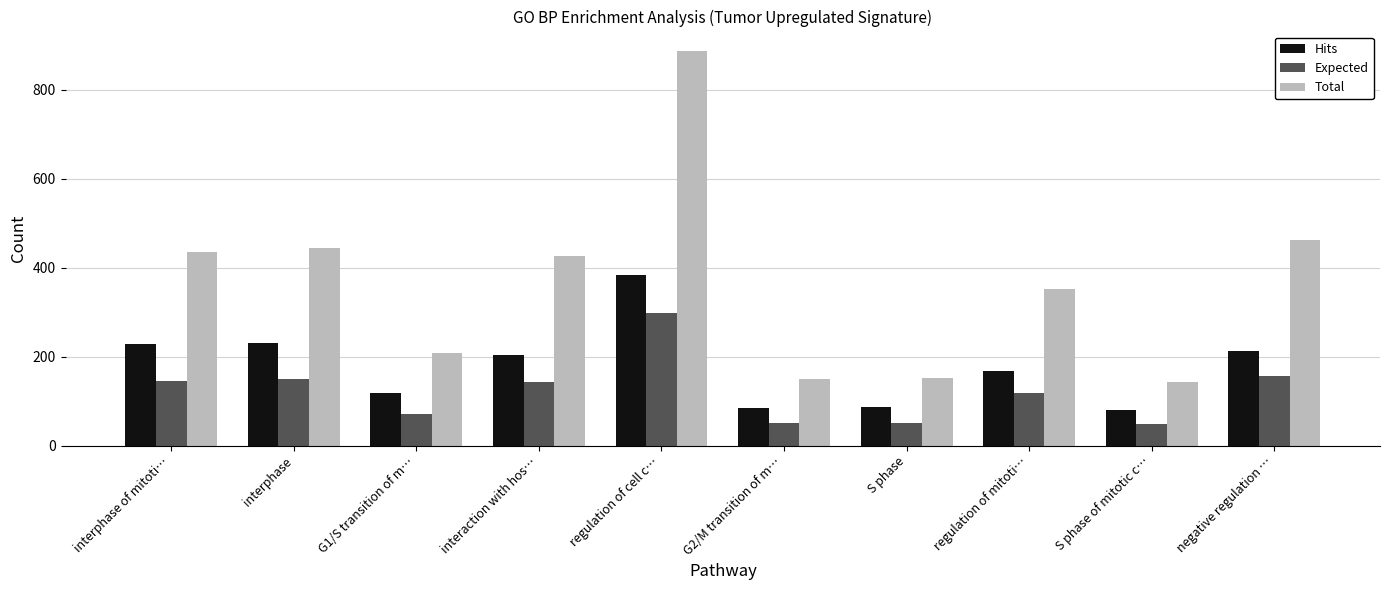

Where is Total nearest to the value 515?

negative regulation …